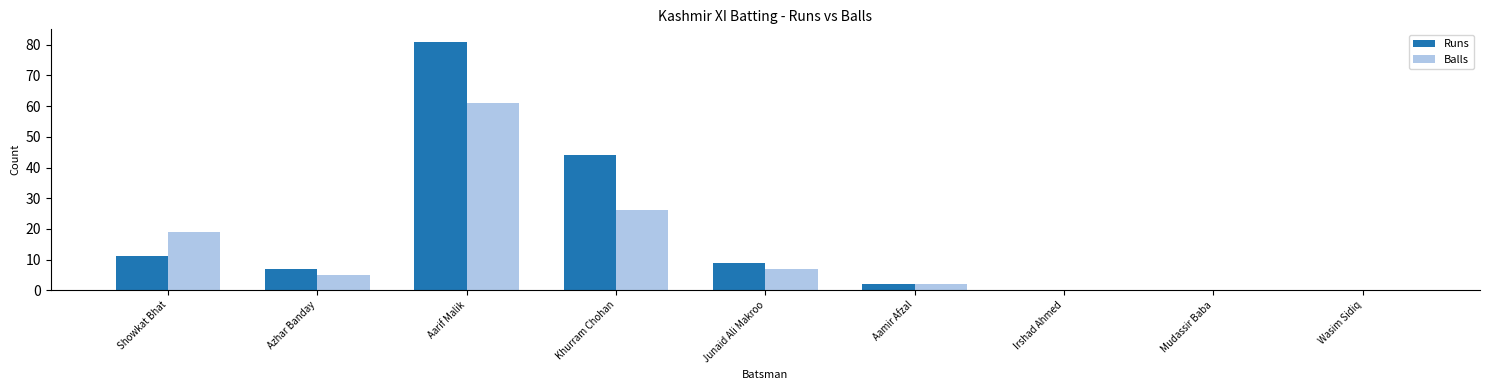

Which series changed the most between Khurram Chohan and Junaid Ali Makroo?

Runs